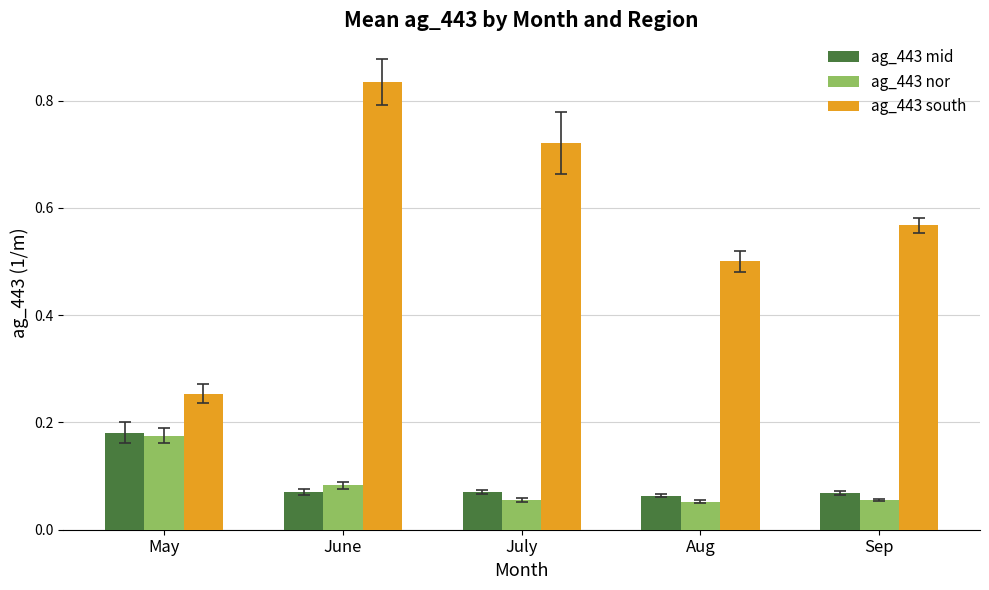

What is the spread (max minus min) of values at Sep?

0.5